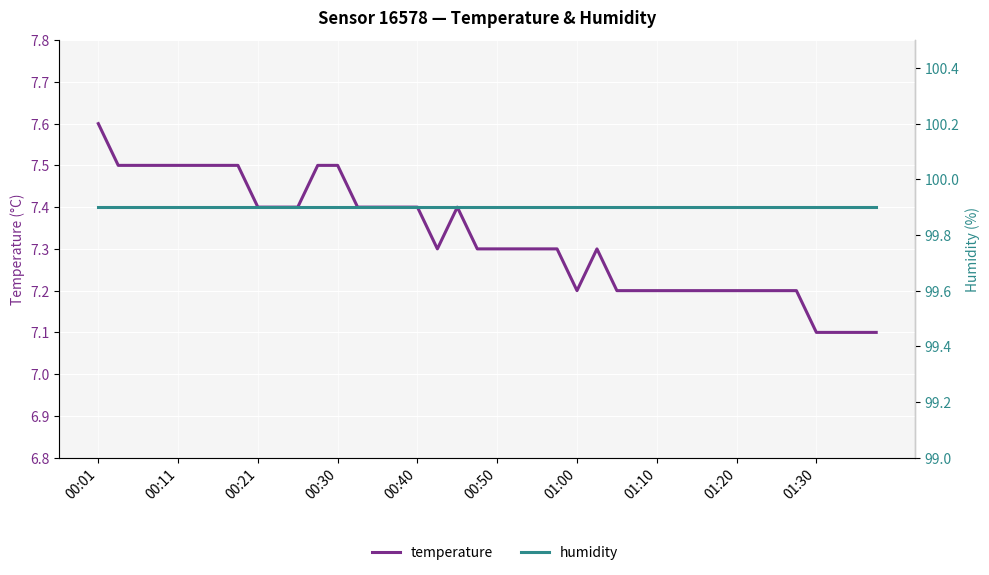

Rank the series at 00:40 from lowest to highest value.

temperature, humidity